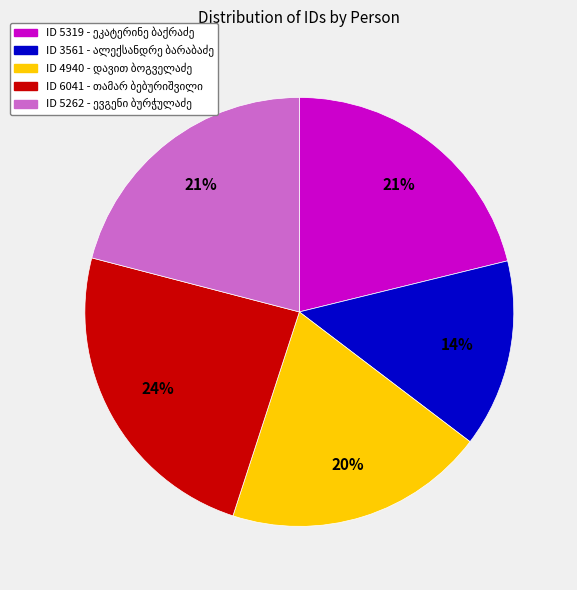

Does any single category account for the majority?

No